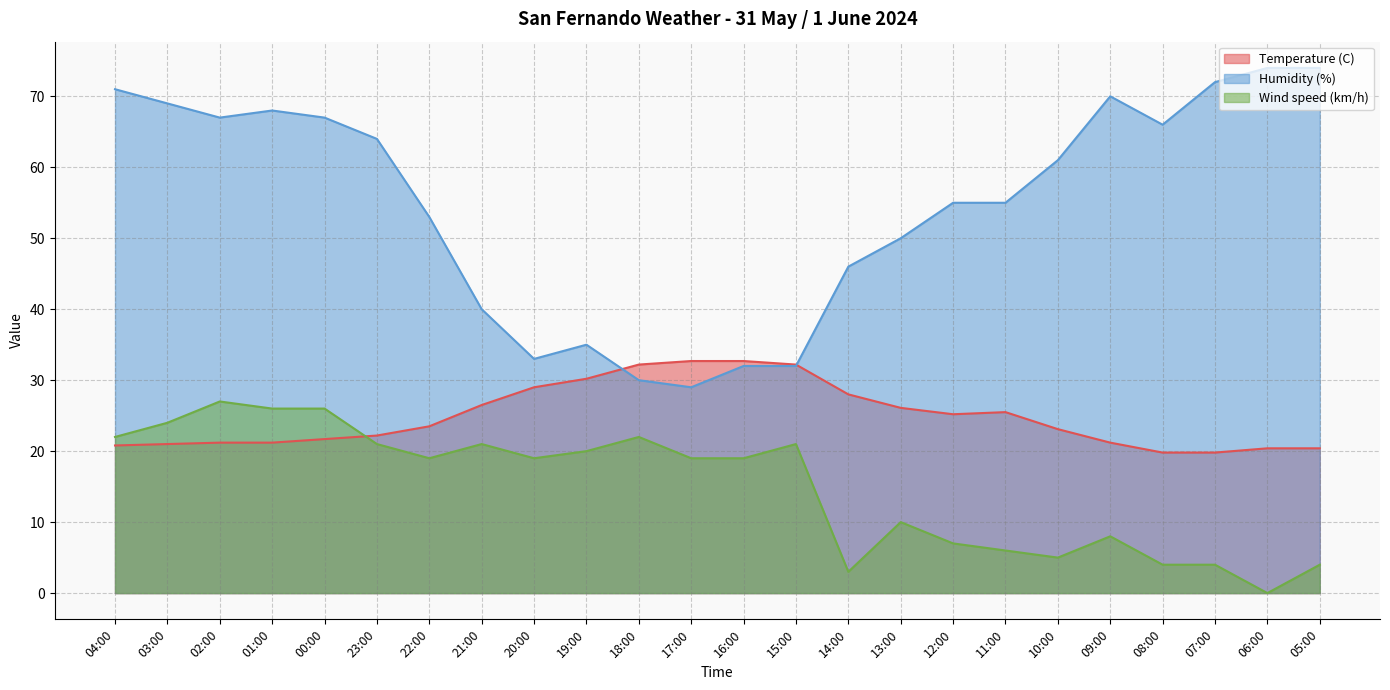

What is the difference between the highest and lowest values at 11:00?

49.0